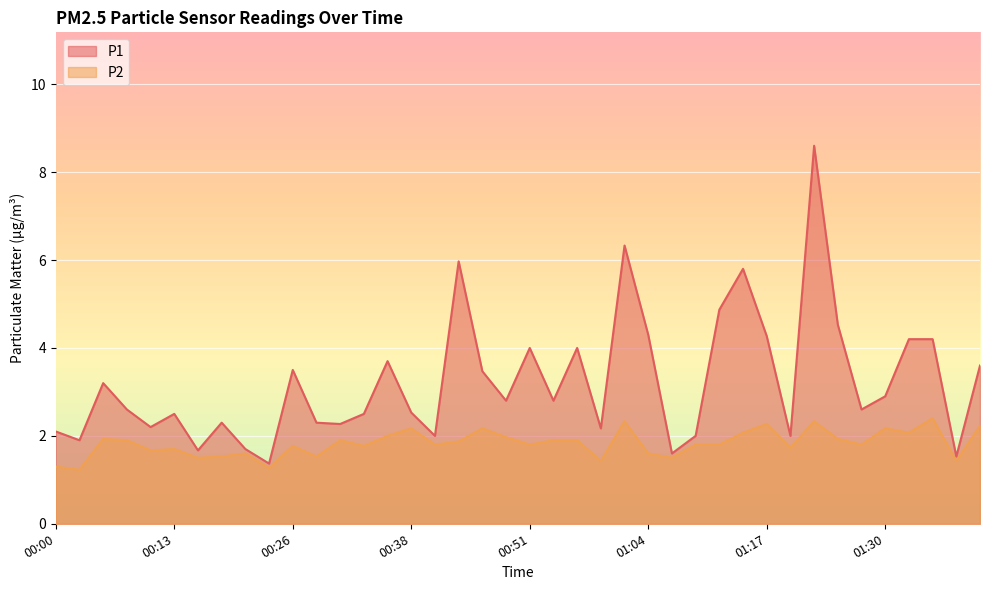

At how many categories does at least one series exceed 2?

31